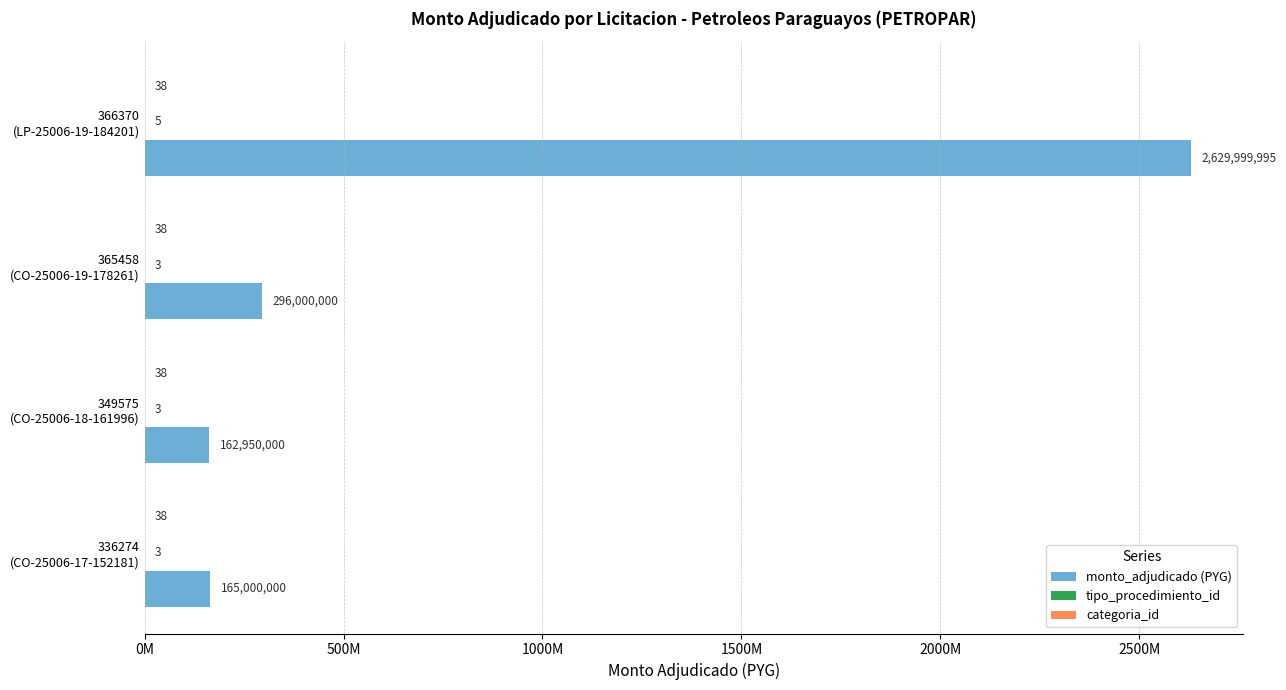

What is the difference between the maximum and minimum values in the tipo_procedimiento_id series?

2.0